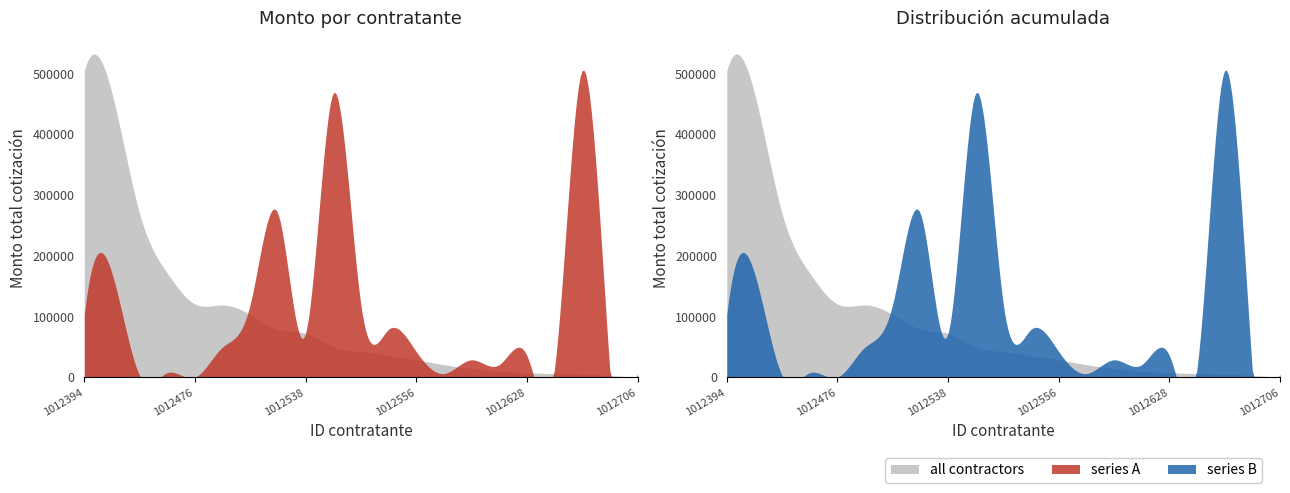

How many categories are shown in the chart?

21